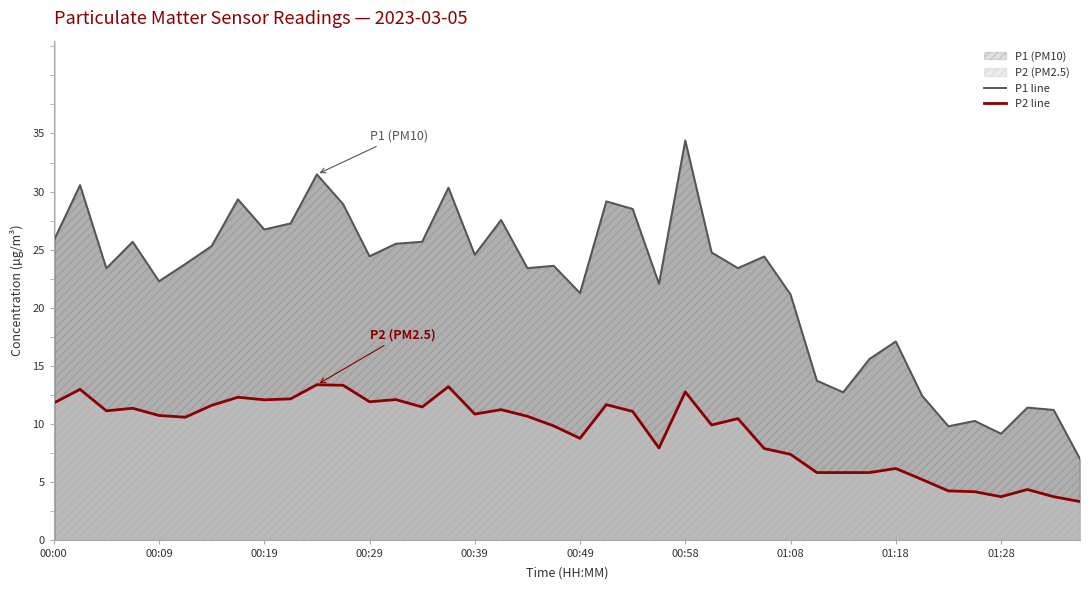

What is the sum of all P2 line values?

373.6